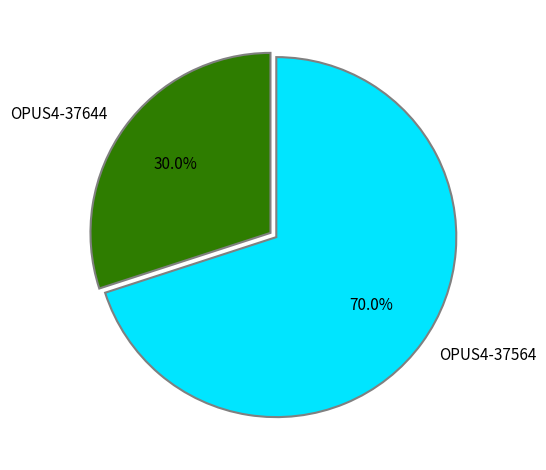

Which category accounts for the majority?

OPUS4-37564